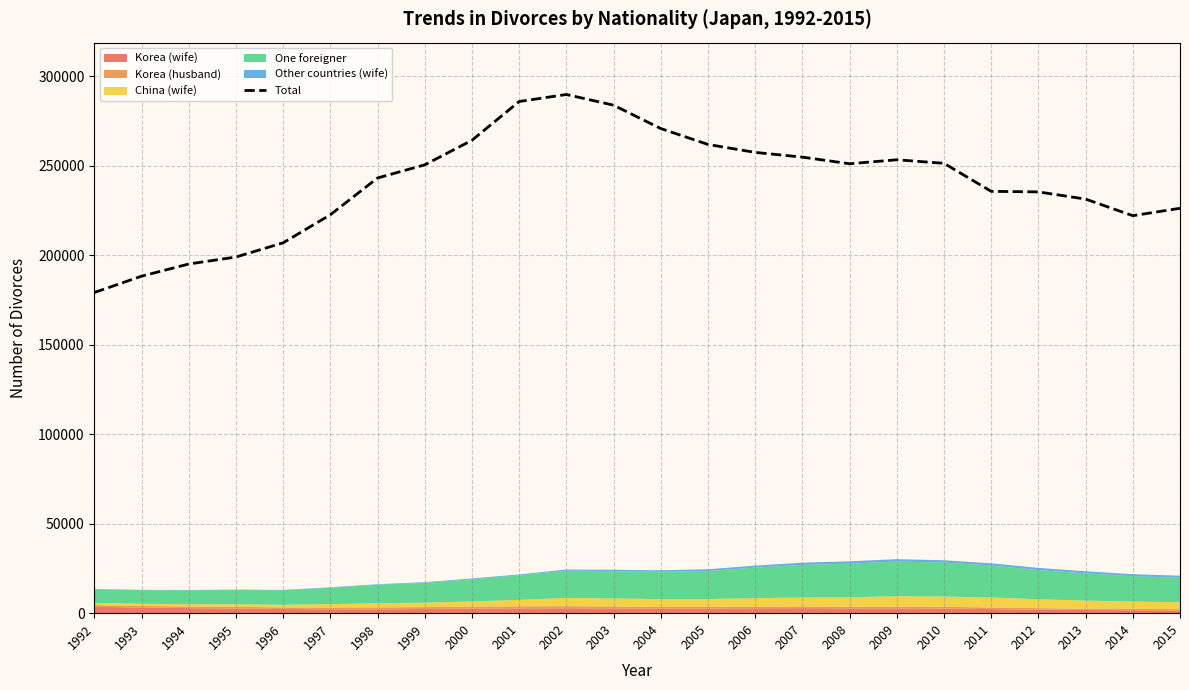

Is it true that the value at 2009 is 253354?

True